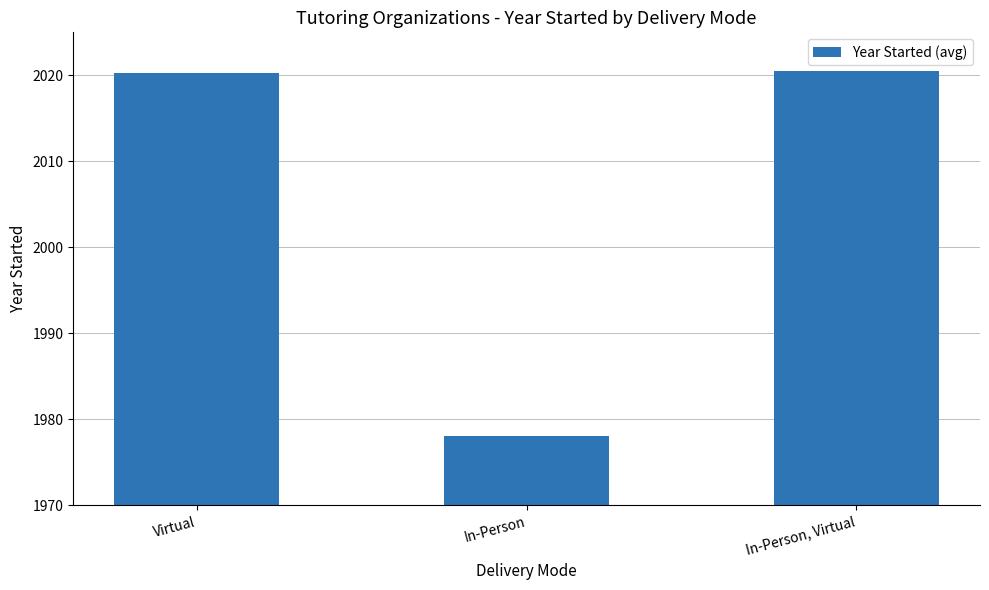

What is the sum of all values?

6018.8